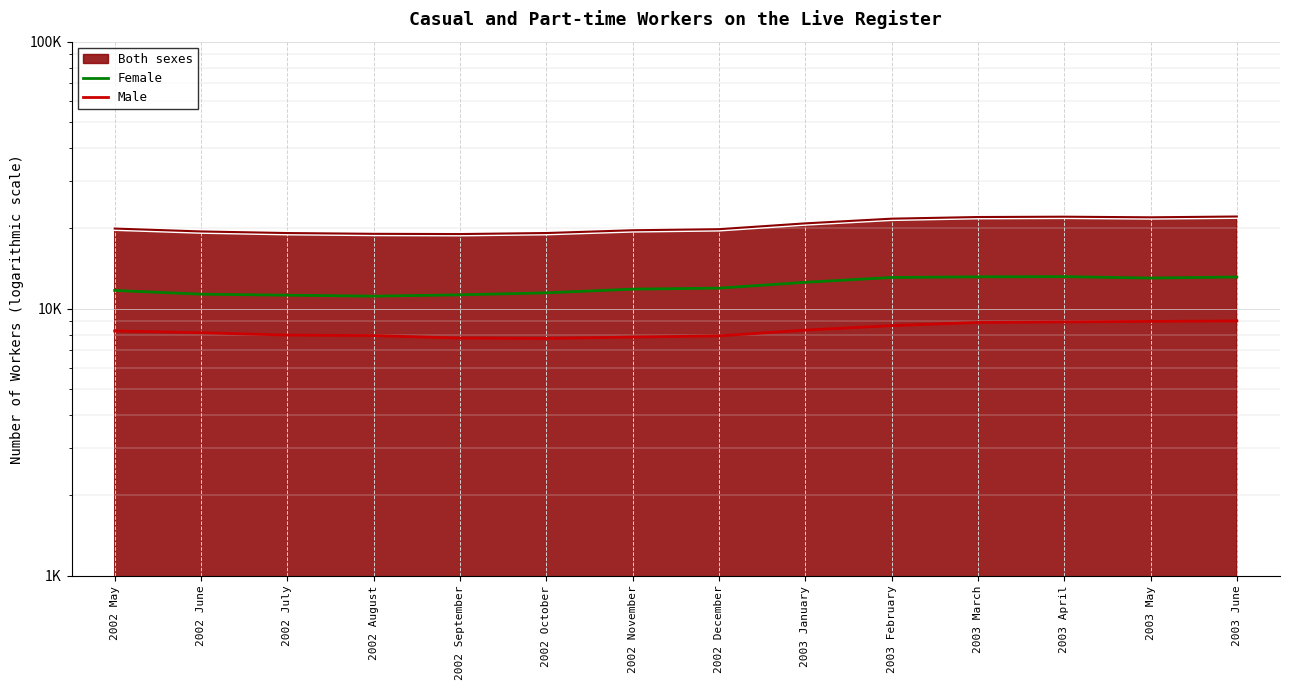

At how many categories does at least one series exceed 8534?

14